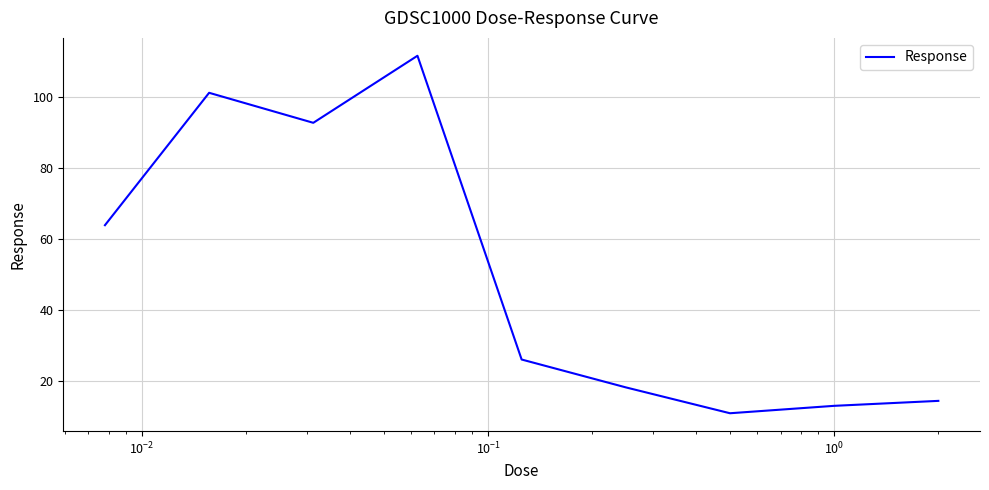

What is the greatest value displayed?

111.5